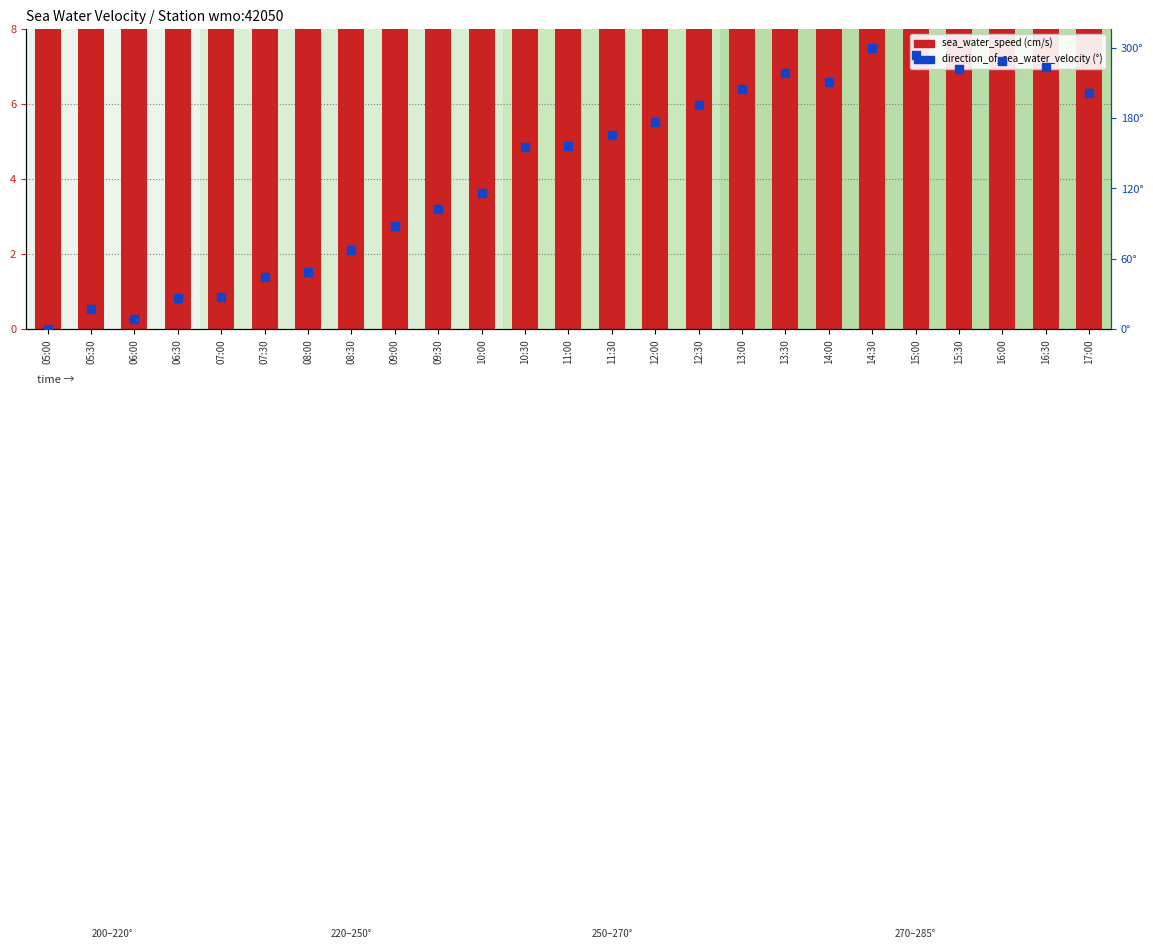

Which series contains the lowest Y value?

direction_of_sea_water_velocity